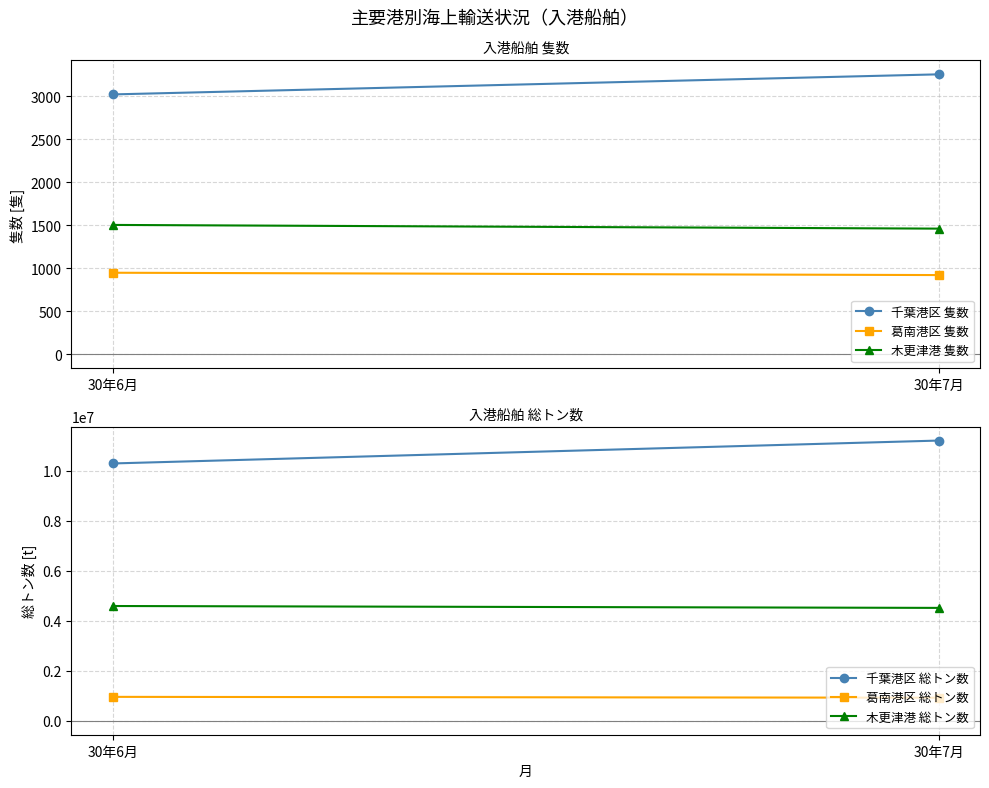

How many lines are shown in the chart?

6